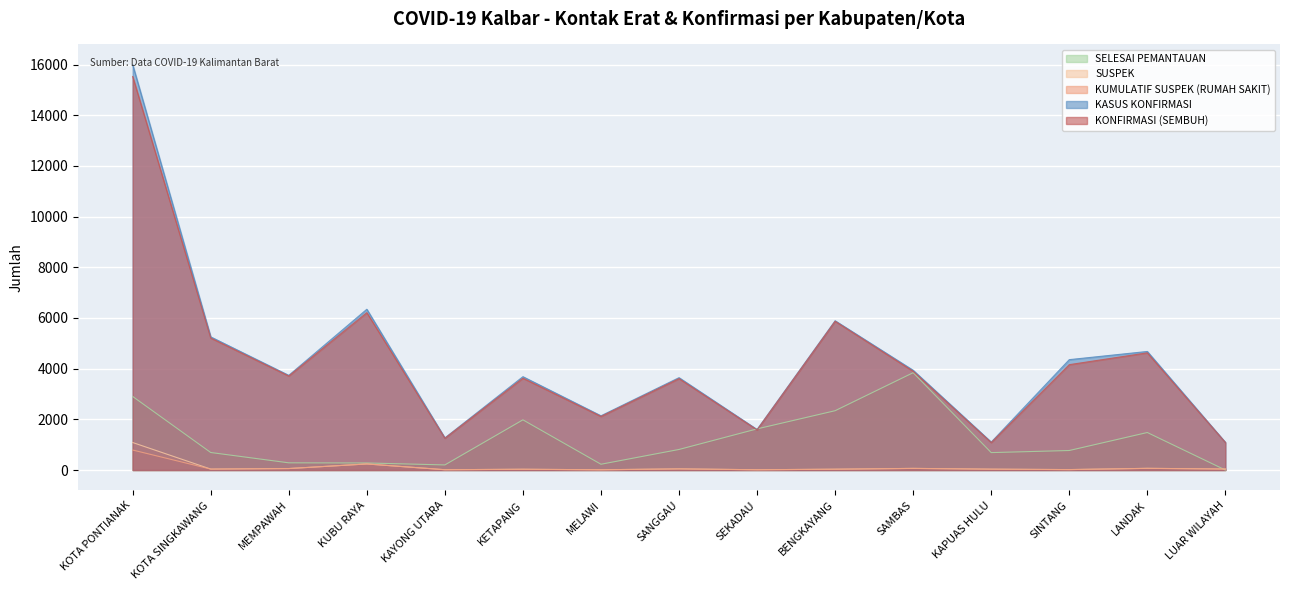

What are all the series names shown in the legend?

SELESAI PEMANTAUAN, SUSPEK, KUMULATIF SUSPEK (RUMAH SAKIT), KASUS KONFIRMASI, KONFIRMASI (SEMBUH)